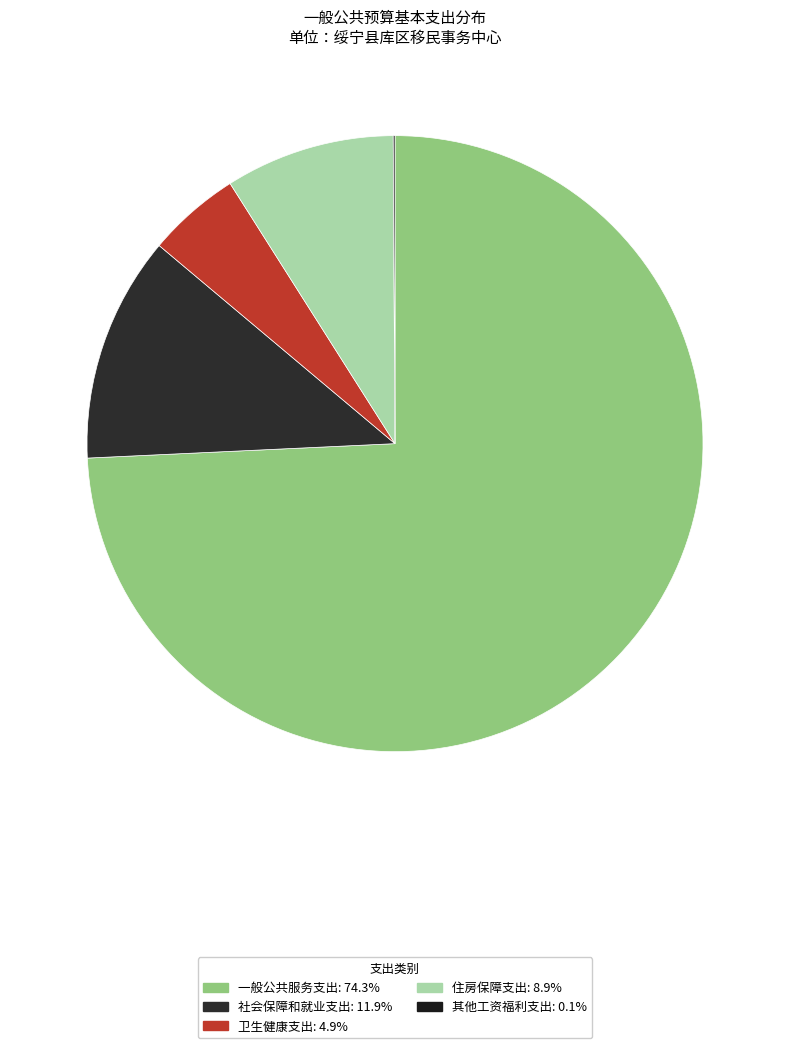

True or false: 一般公共服务支出 accounts for 74% of the total.

True